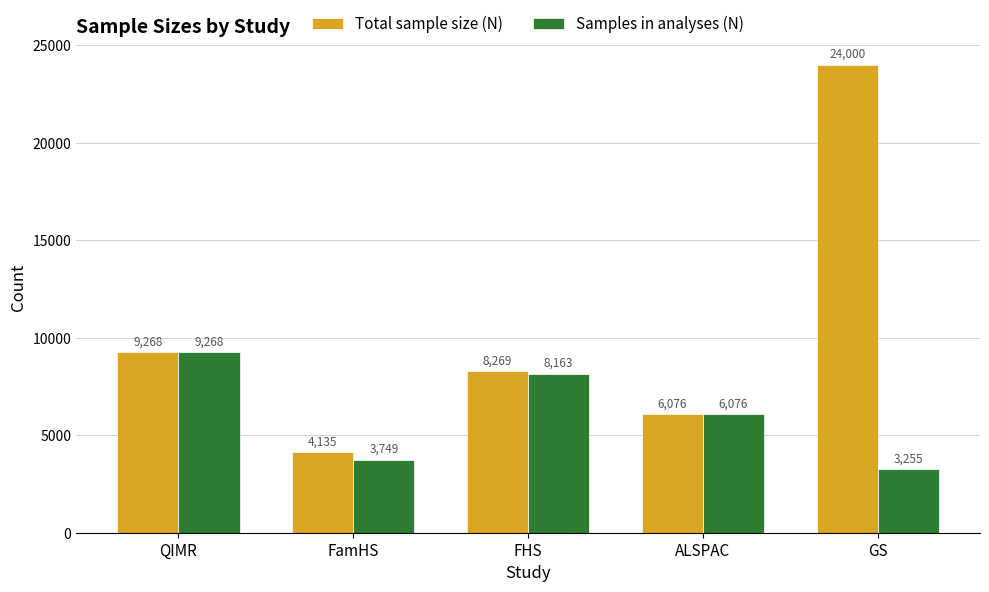

Reading left to right, extract all data points from this chart.

Total sample size (N): 9268	4135	8269	6076	24000
Samples in analyses (N): 9268	3749	8163	6076	3255